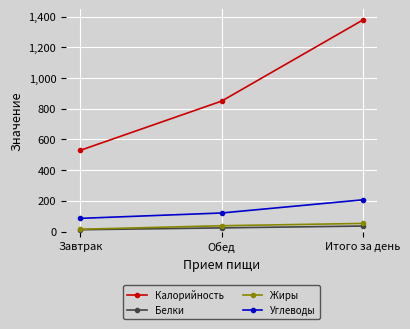

Rank the series at Итого за день from highest to lowest value.

Калорийность, Углеводы, Жиры, Белки